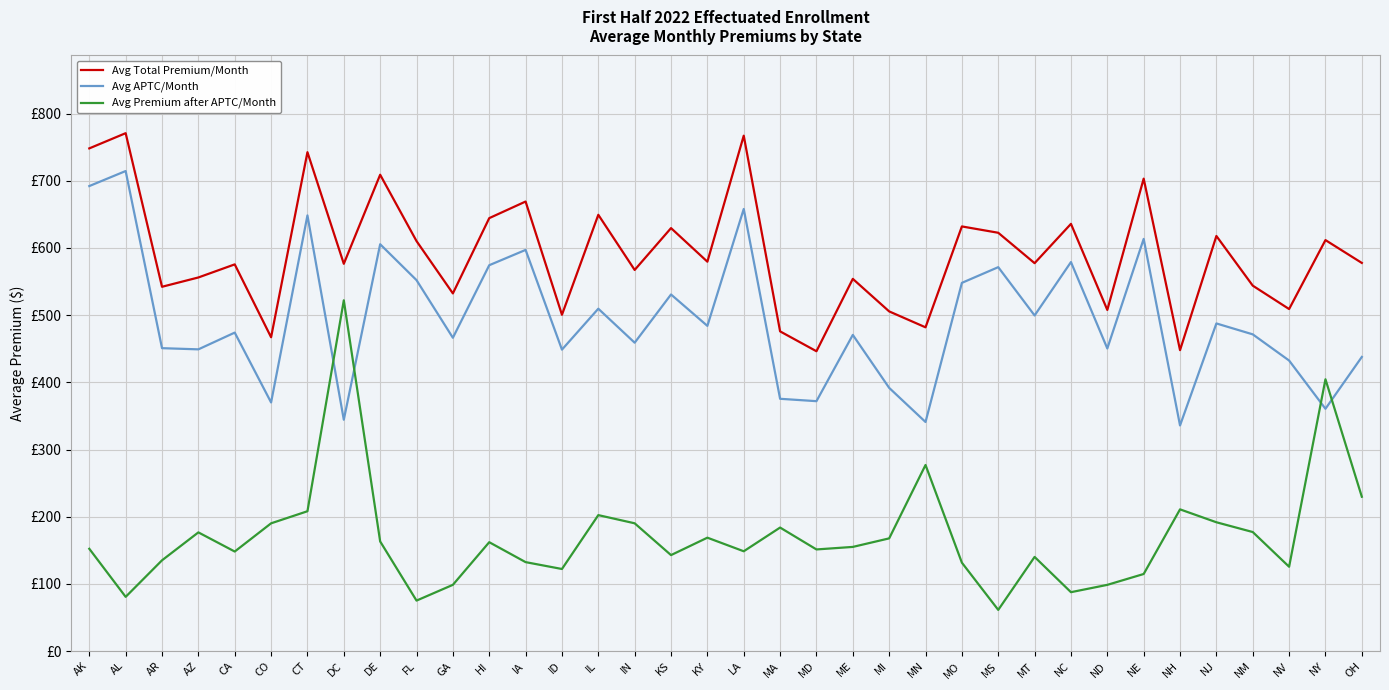

Does the chart display data point markers on the line(s)?

No